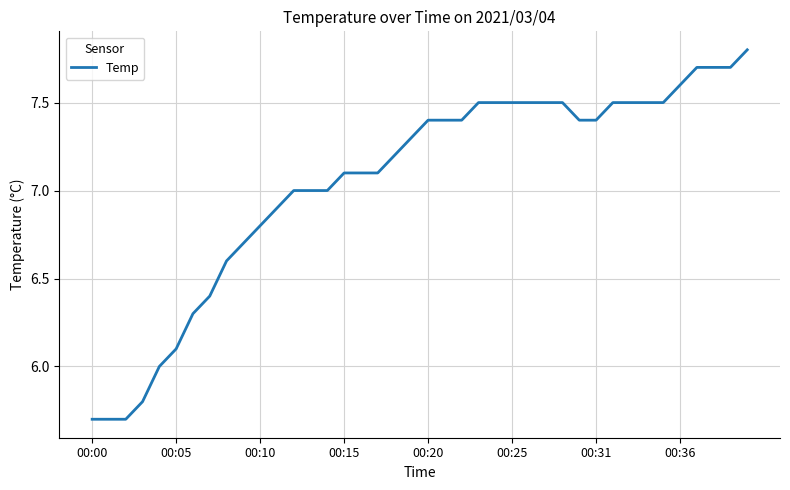

What is the smallest value displayed?

5.7